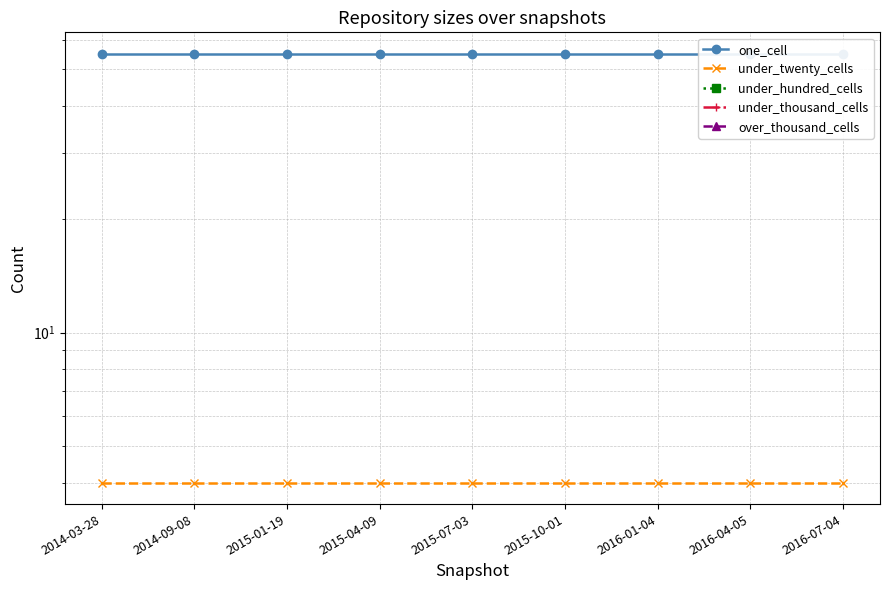

True or false: under_thousand_cells has more than 0 points higher than both neighbors.

False